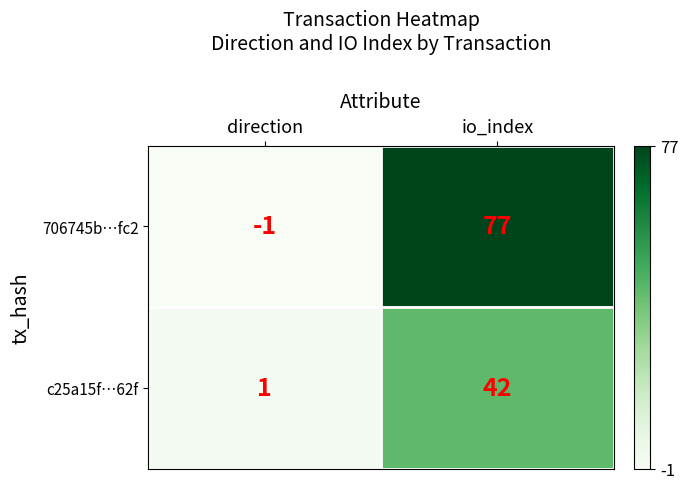

Reading left to right, what are all the values shown in this chart?

706745b…fc2: direction=-1	io_index=77
c25a15f…62f: direction=1	io_index=42